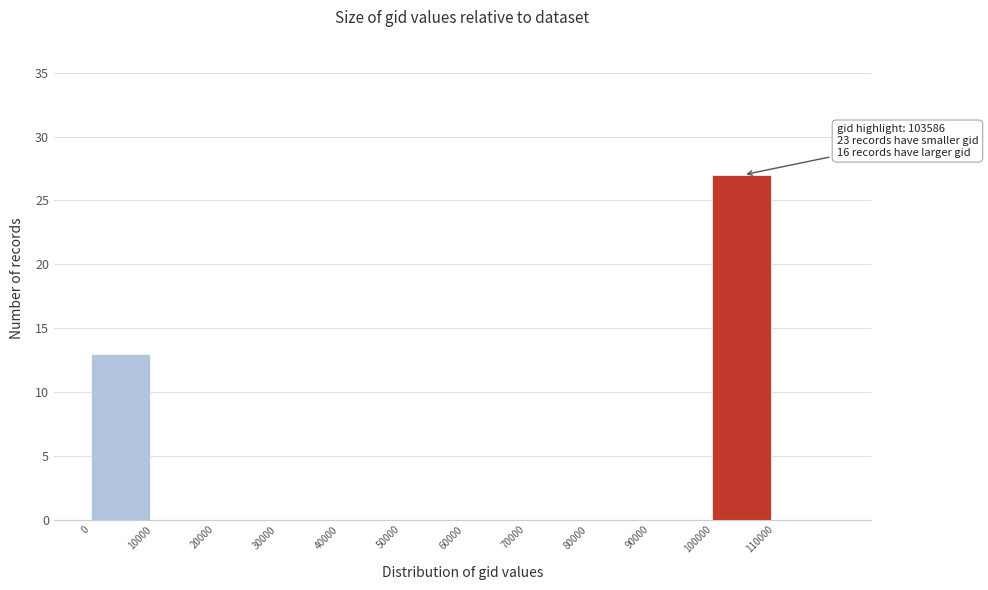

Over which range of the x-axis is the bar tallest?

100000 to 110000